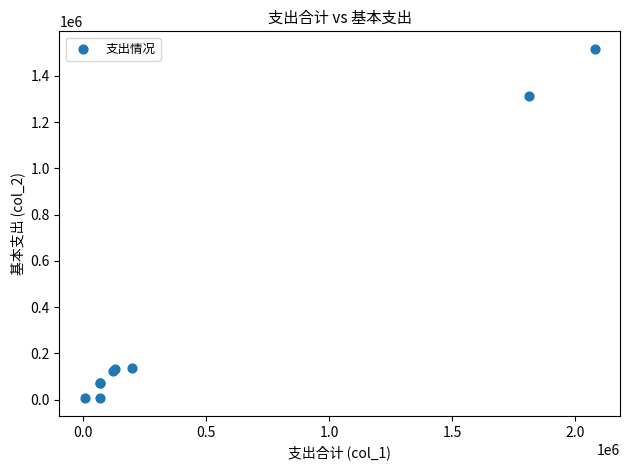

What Y value in the scatter plot is closest to 760692?

1311073.0